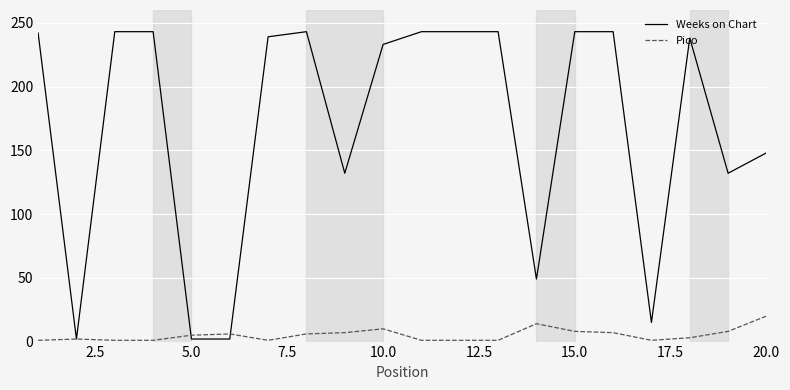

Which series has the largest range (max minus min)?

Weeks on Chart